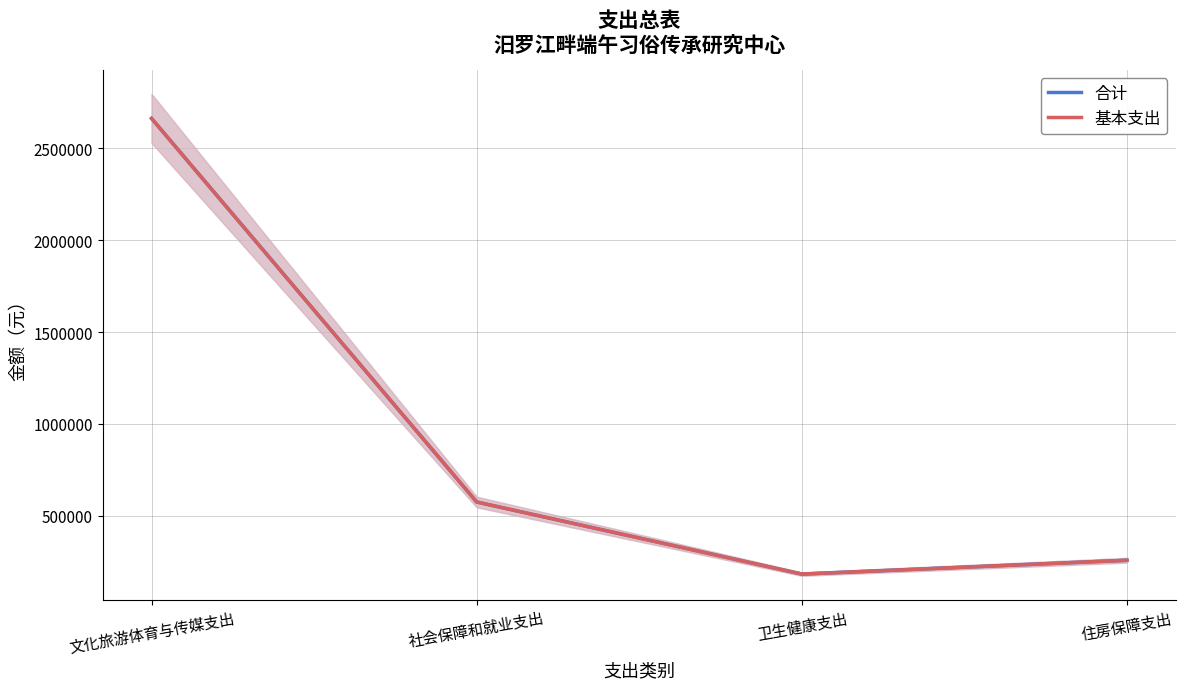

True or false: 基本支出 and 合计 intersect in this chart.

False